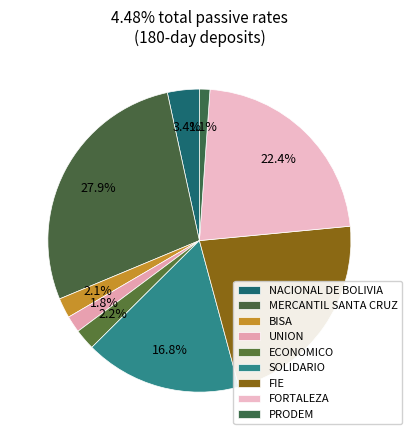

How many segments does this pie chart have?

9